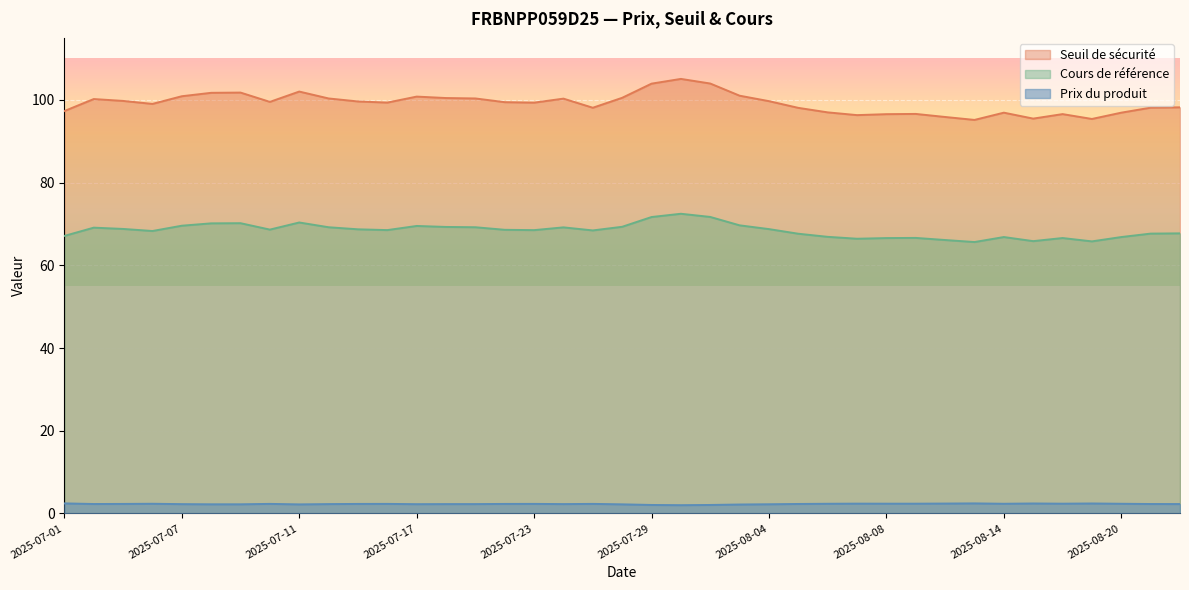

What is the difference between the second highest and minimum values in the Seuil de sécurité series?

8.8